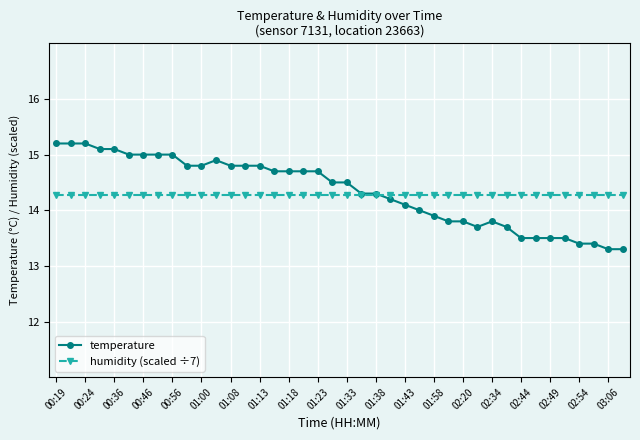

Which series has the widest spread of values?

temperature